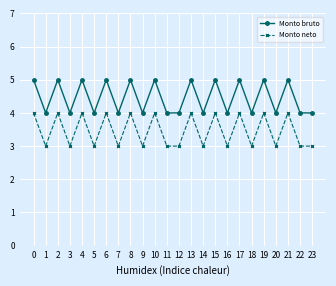

True or false: Monto neto and Monto bruto cross at least once.

False